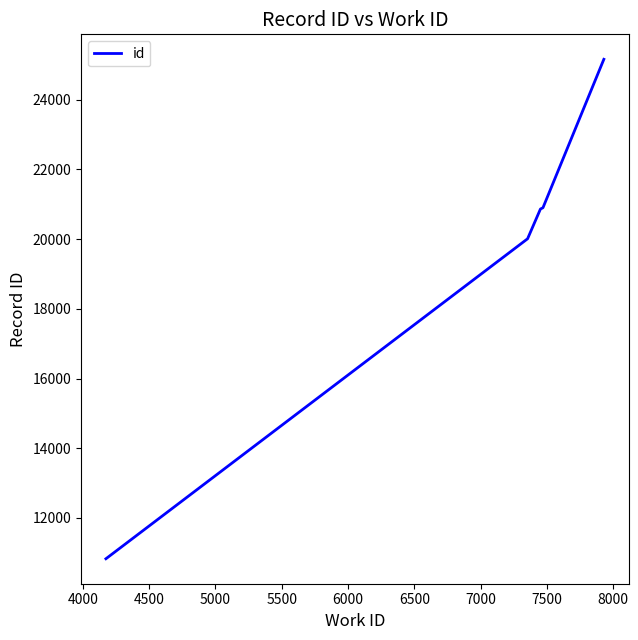

What is the greatest value displayed?

25155